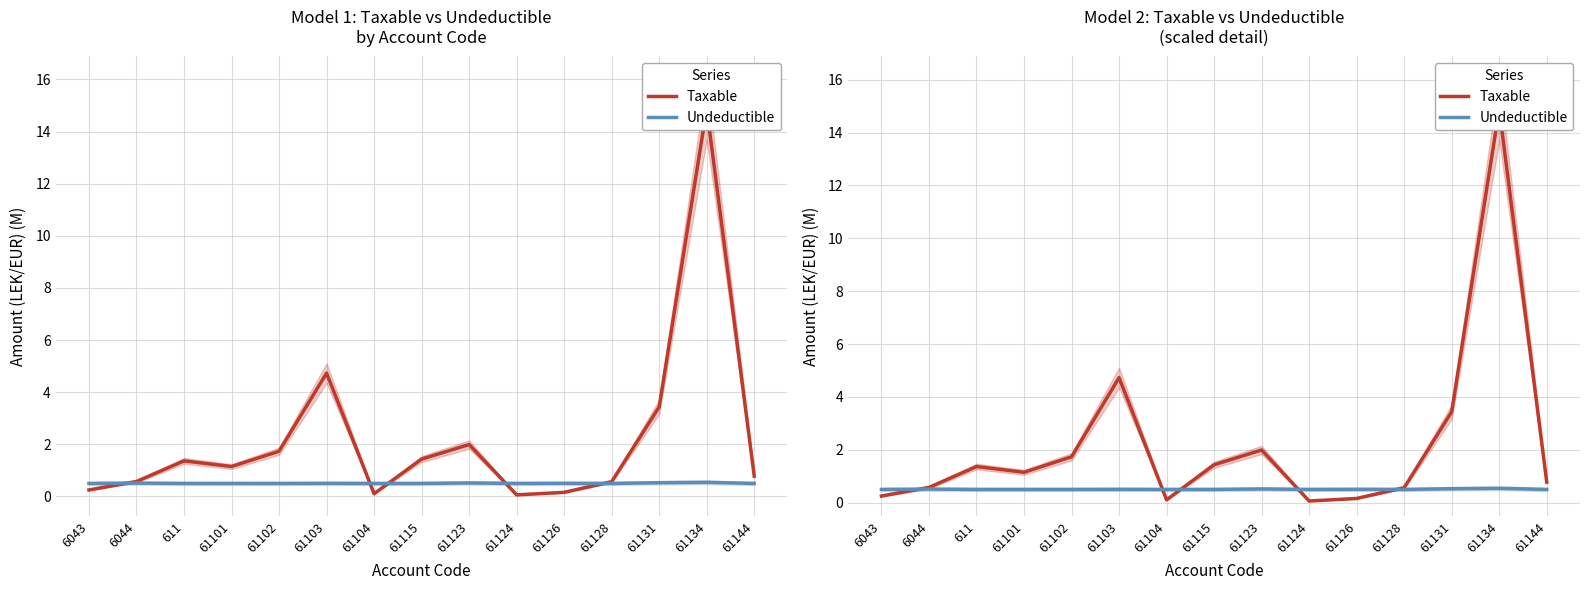

How many intersections are there between Taxable and Undeductible?

5